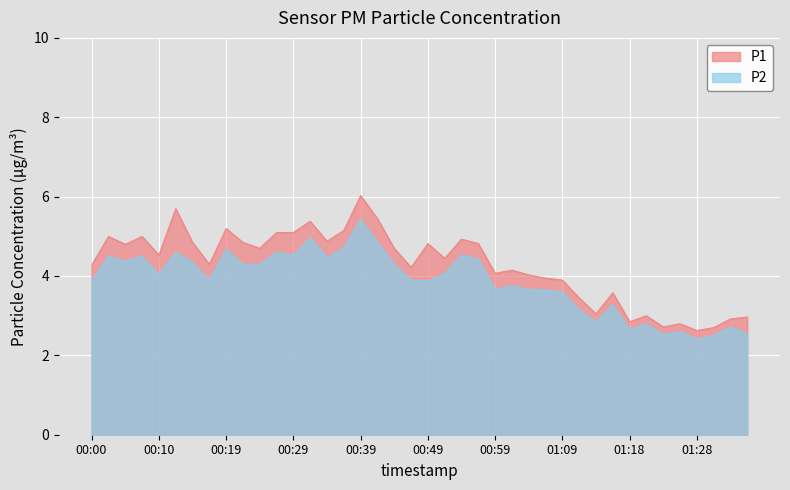

Which series has the largest range (max minus min)?

P1